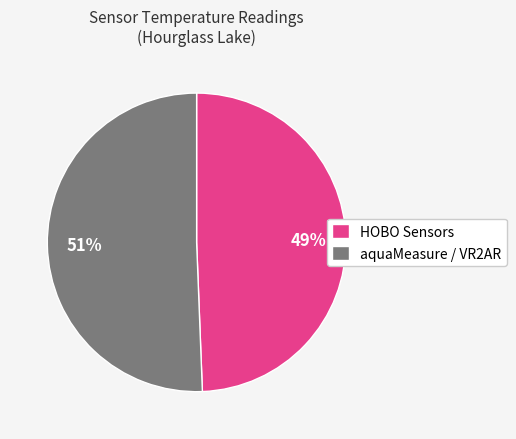

True or false: aquaMeasure / VR2AR accounts for 62% of the total.

False